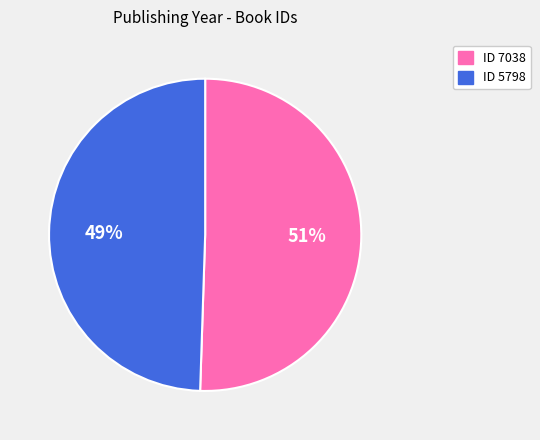

To the nearest percent, what is the combined percentage of ID 5798 and ID 7038?

100%